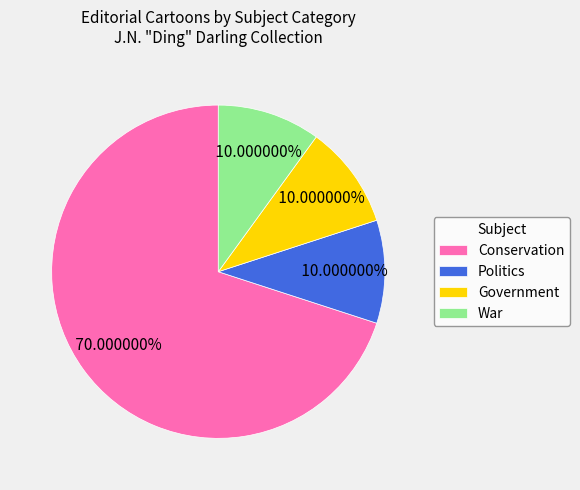

Which category accounts for the majority?

Conservation